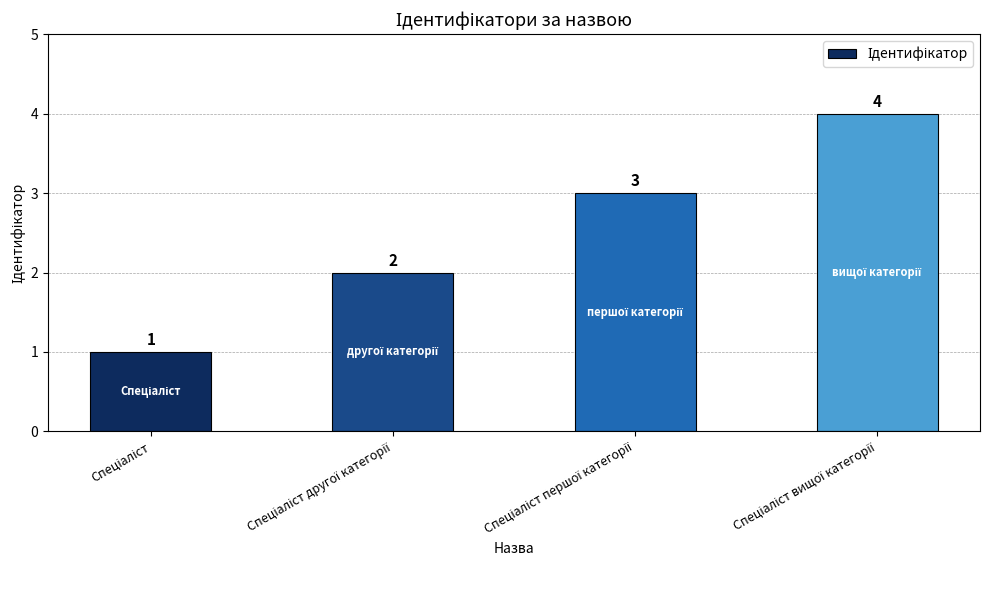

Reading right to left, what are all the values shown in this chart?

4	3	2	1